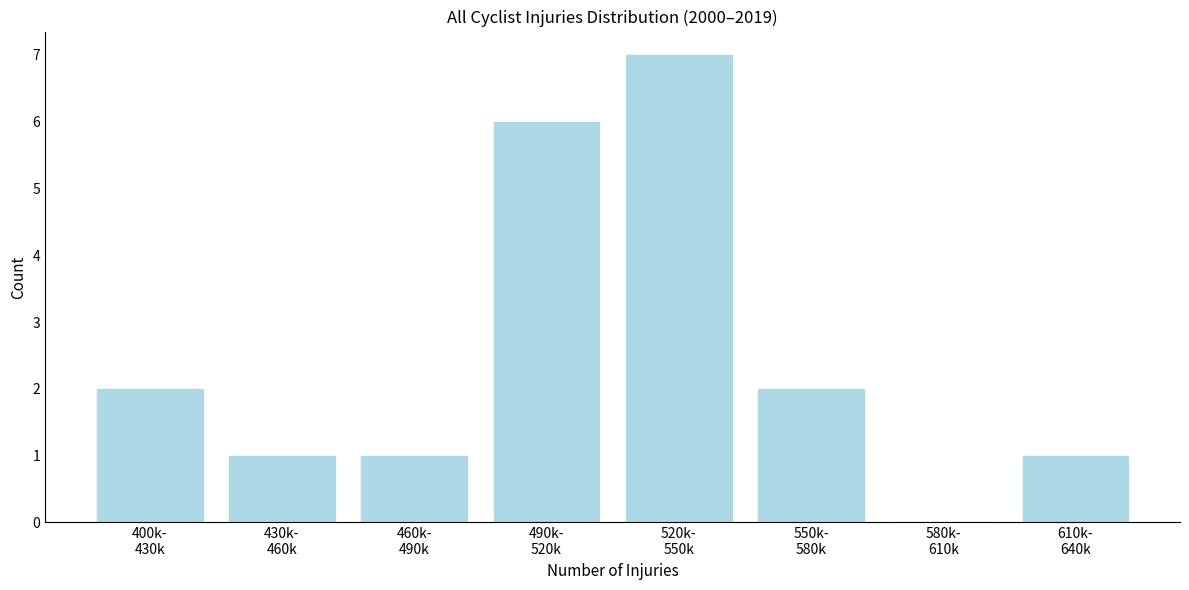

What is the sum of all values?

20